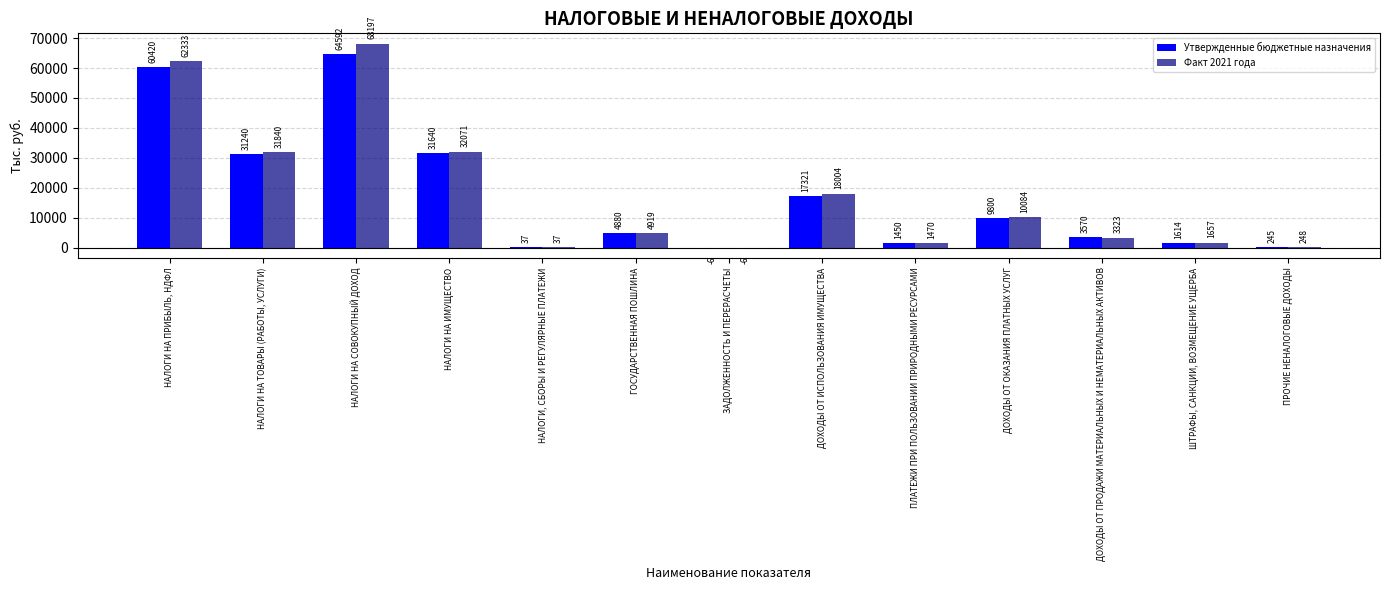

What is the difference between the Утвержденные бюджетные назначения values at НАЛОГИ НА ТОВАРЫ (РАБОТЫ, УСЛУГИ) and ДОХОДЫ ОТ ОКАЗАНИЯ ПЛАТНЫХ УСЛУГ?

21440.0